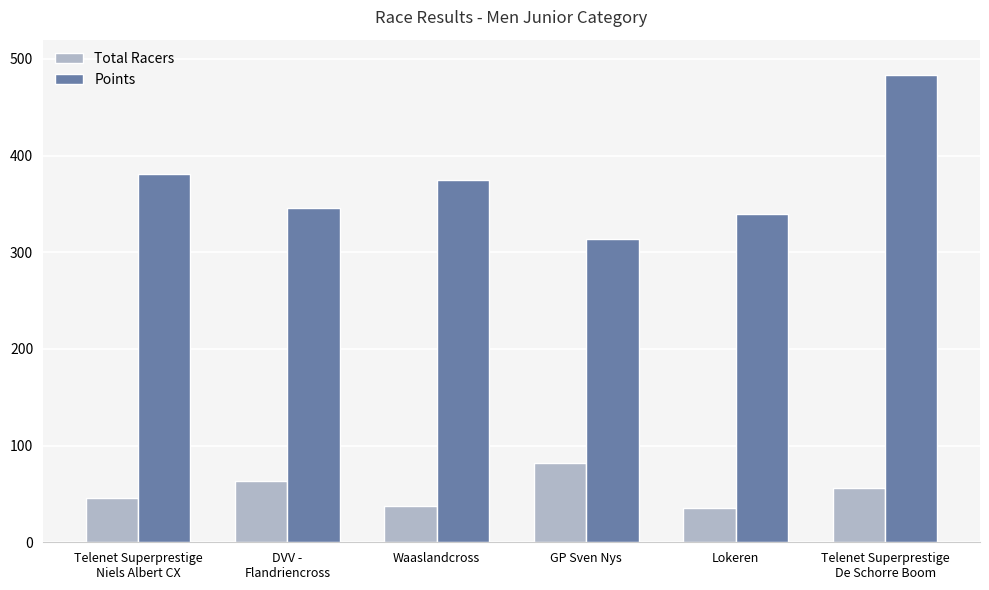

Is it true that Total Racers equals 138.4 at GP Sven Nys?

False